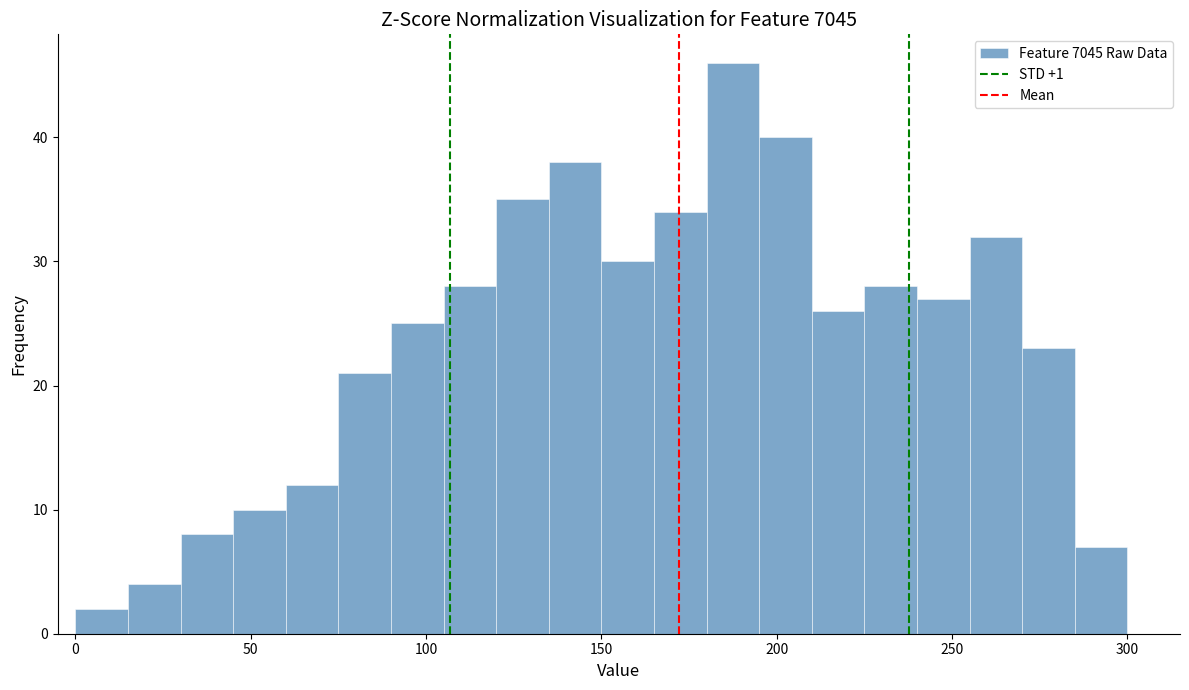

Read against the x-axis, roughly where is the centre of the tallest bar?

190